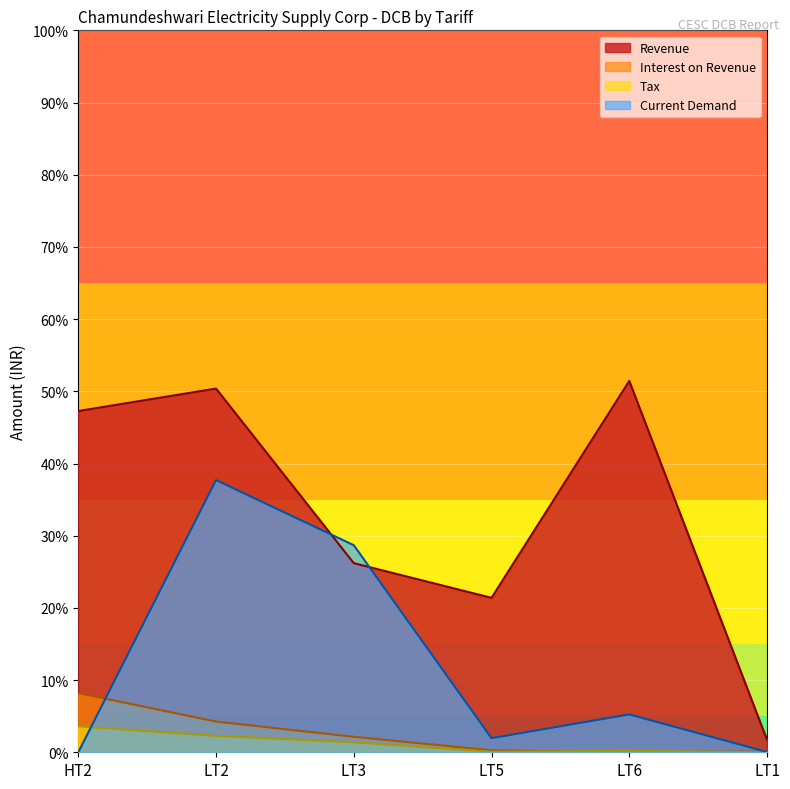

Does the chart display data point markers on the line(s)?

No